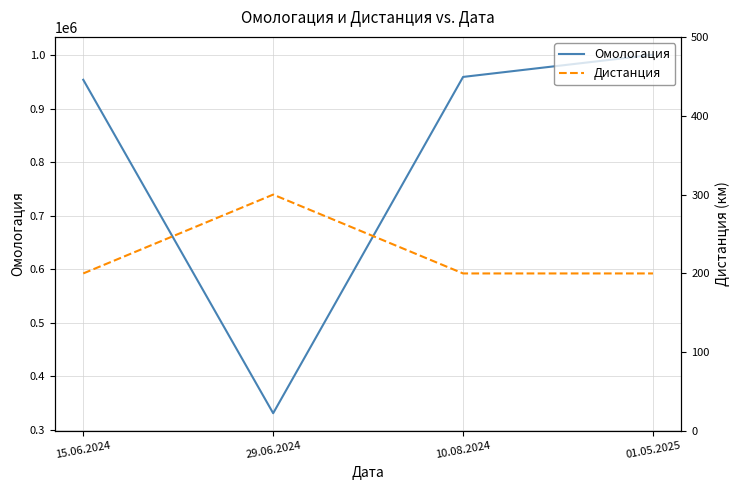

What are all the series names shown in the legend?

Омологация, Дистанция